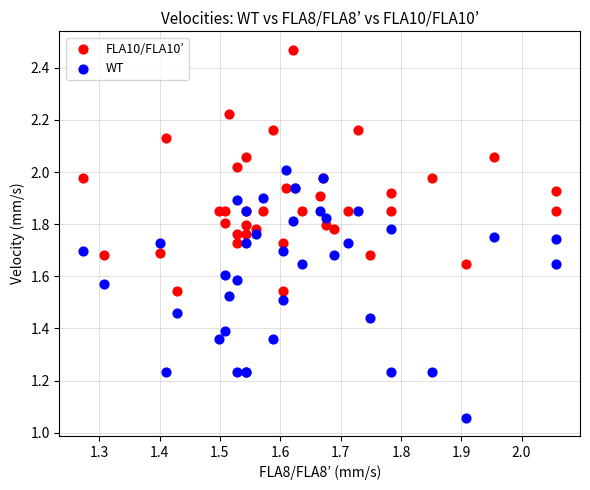

What are all the series names shown in the legend?

FLA10/FLA10’, WT